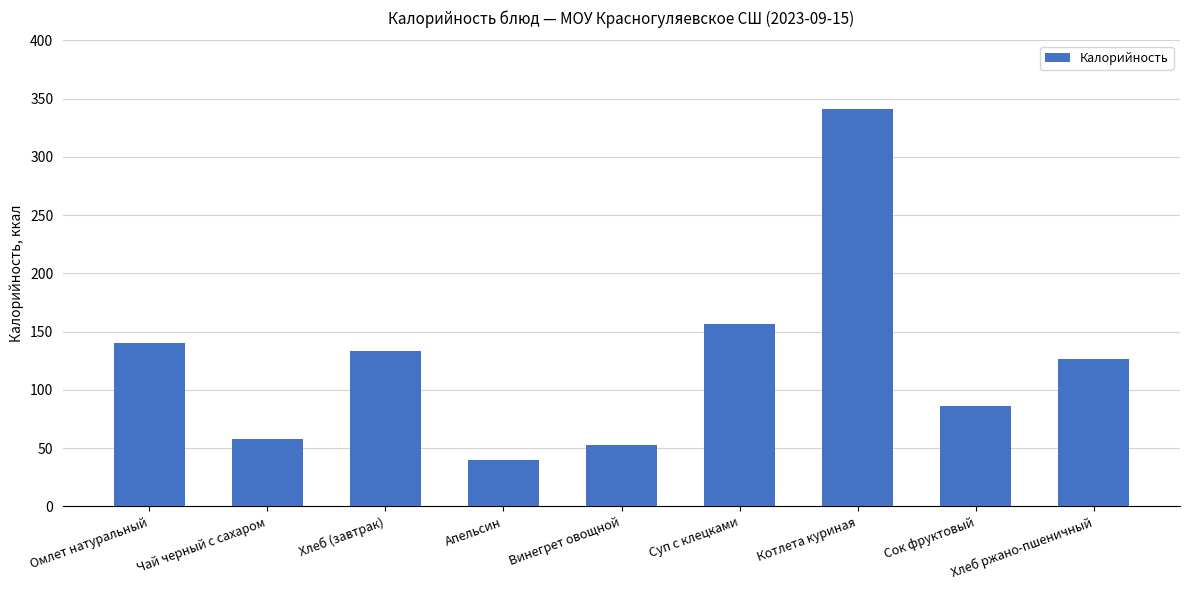

Reading right to left, what are all the values shown in this chart?

126.7	86.4	341.4	156.3	52.7	40.0	133.2	58.0	140.3